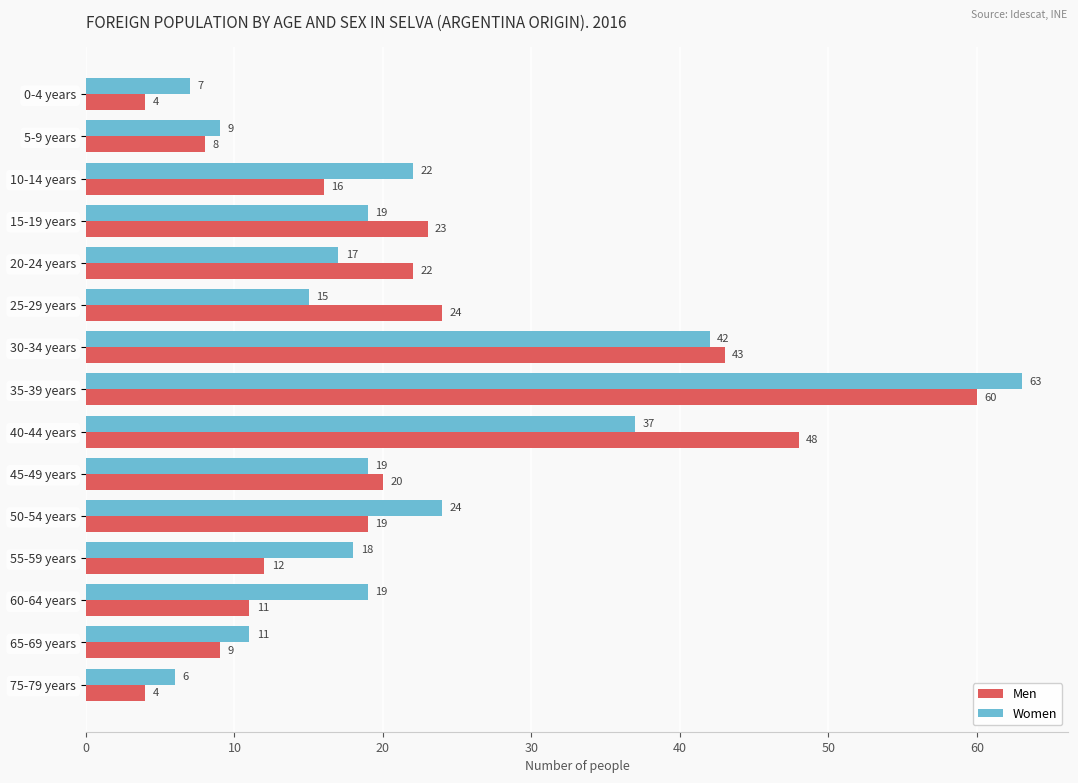

The value of Men at 45-49 years is 20. True or false?

True